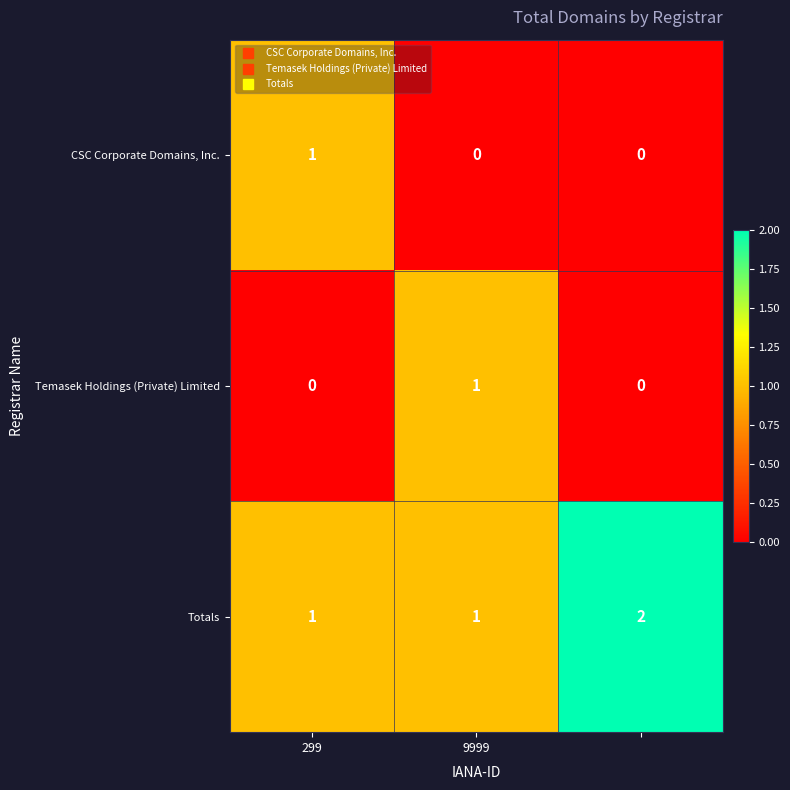

How many Totals values are between 1 and 2?

3